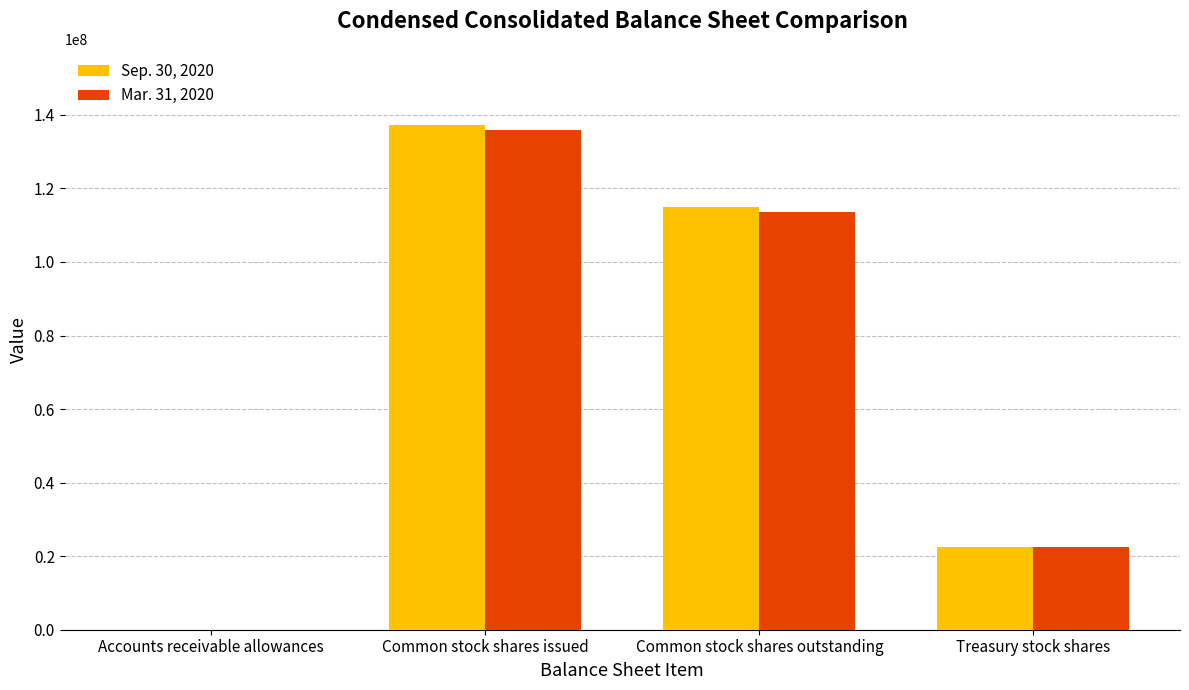

How many data points does each series have?

4